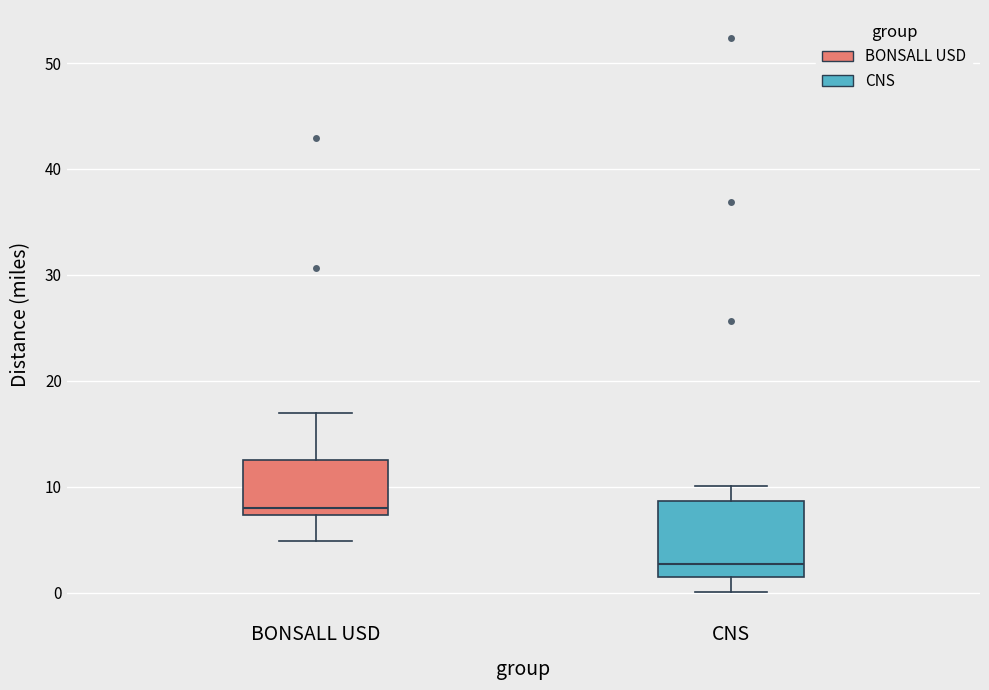

Reading left to right, transcribe this box plot: for each box, give where its median line is, the range the box spans, and where its two whiskers end, as read against the y-axis. The values are not printed on the chart, so give them approximately, as read against the axis.

BONSALL USD: median 8, box 7 to 13, whiskers 5 to 17
CNS: median 3, box 2 to 9, whiskers 0 to 10